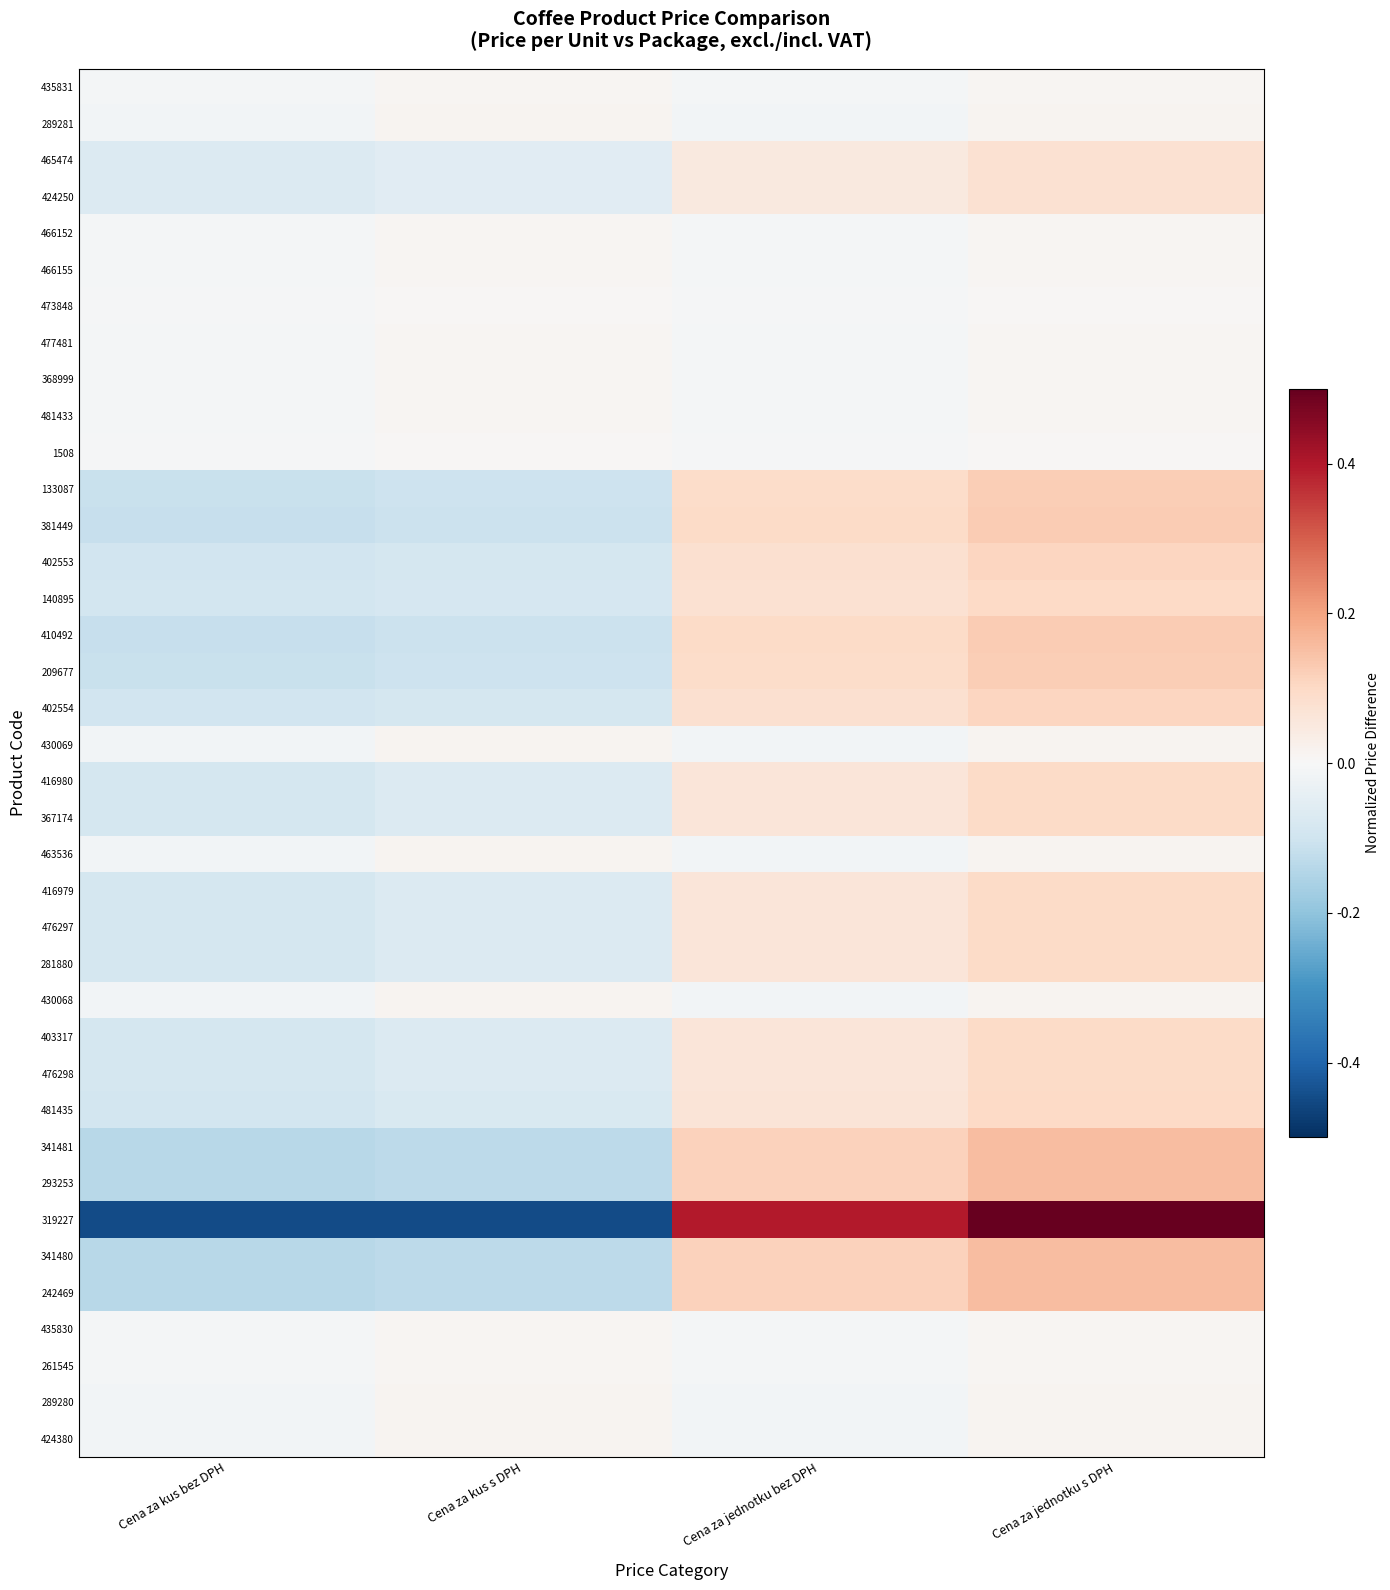

At which category is the sum across all series the highest?

Cena za jednotku s DPH